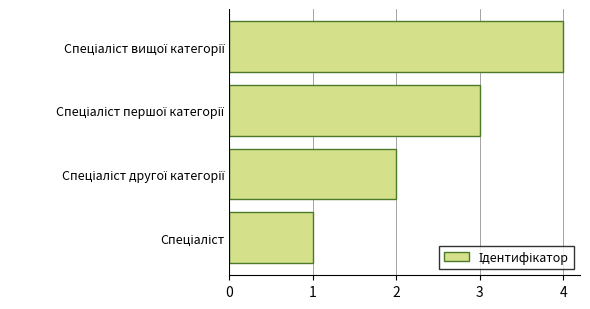

What is the difference between the maximum and minimum values?

3